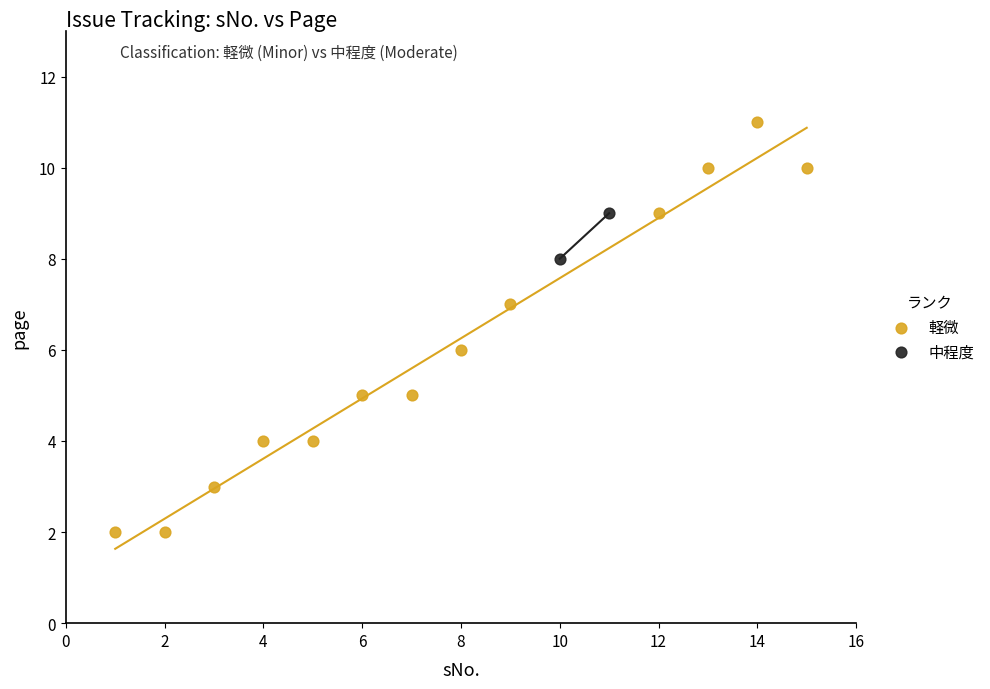

What are all the series names shown in the legend?

軽微, 中程度